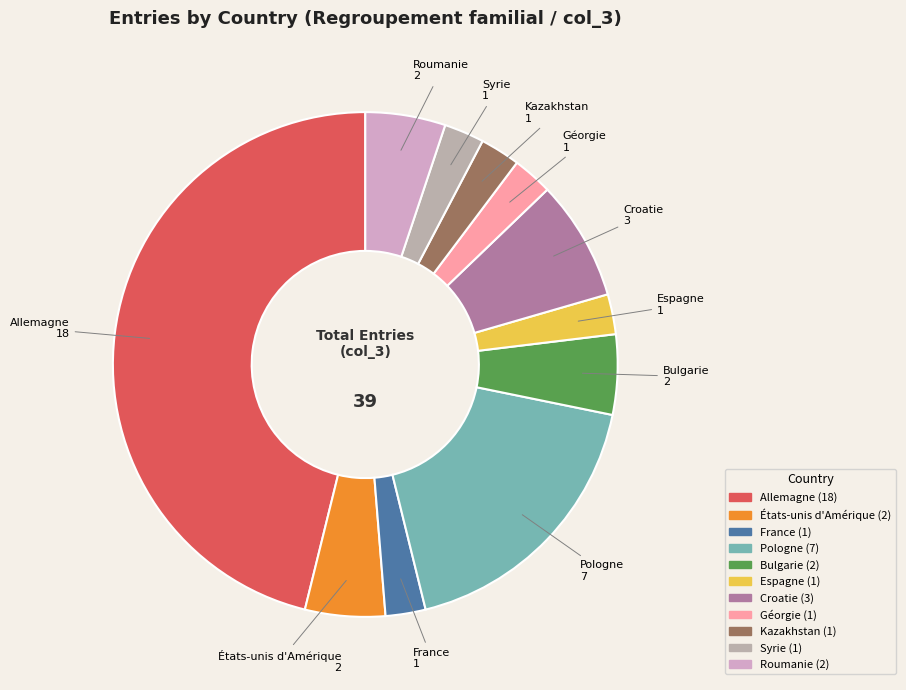

Which category has the biggest portion of the pie?

Allemagne